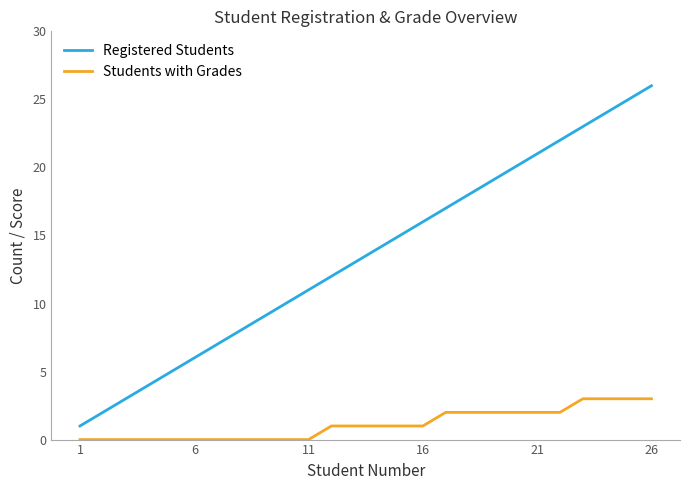

Reading left to right, extract all data points from this chart.

Registered Students: 1	2	3	4	5	6	7	8	9	10	11	12	13	14	15	16	17	18	19	20	21	22	23	24	25	26
Students with Grades: 0	0	0	0	0	0	0	0	0	0	0	1	1	1	1	1	2	2	2	2	2	2	3	3	3	3